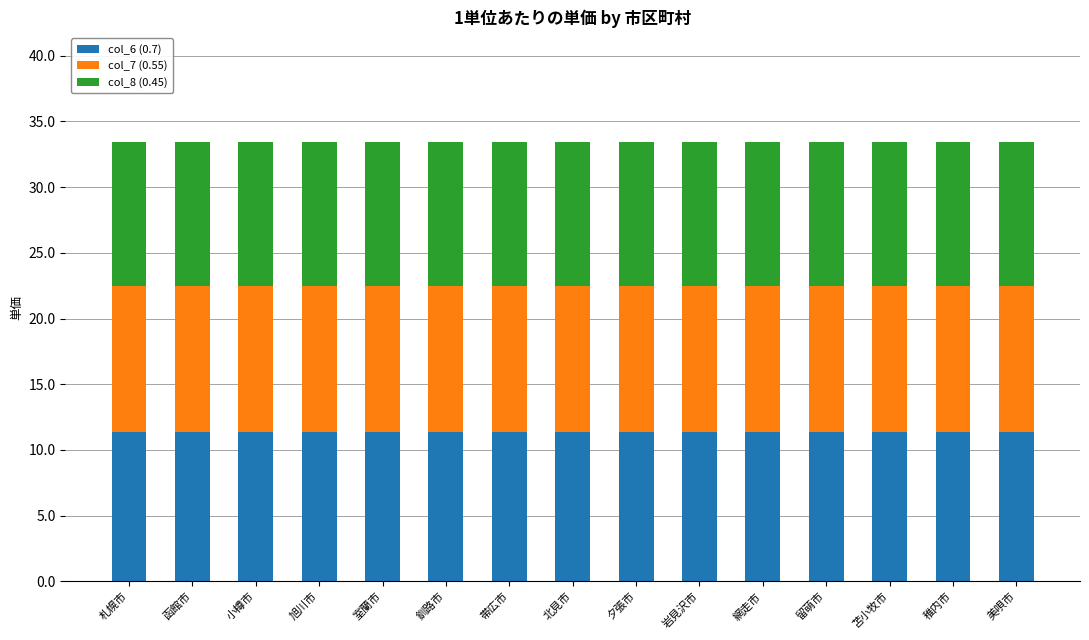

The col_6 (0.7) series shows 4.5 at 北見市. True or false?

False